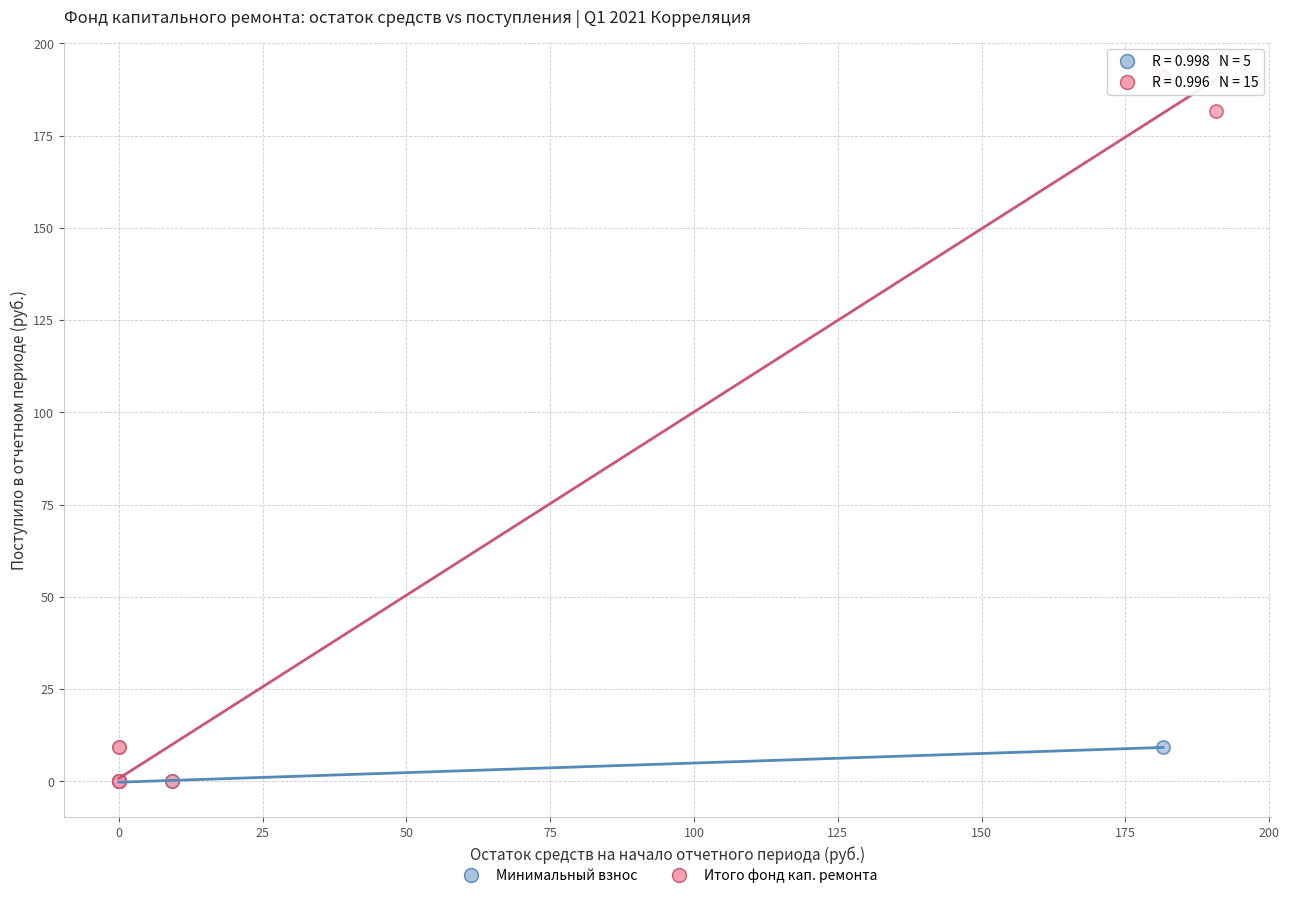

Which series has the largest Y range (max minus min)?

Итого фонд кап. ремонта